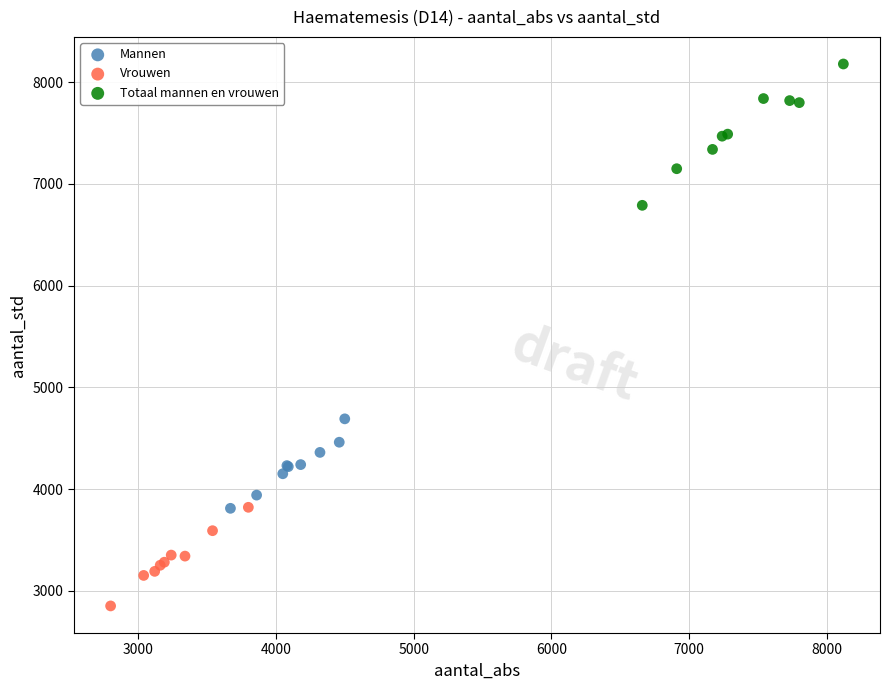

Which series reaches the maximum Y coordinate?

Totaal mannen en vrouwen